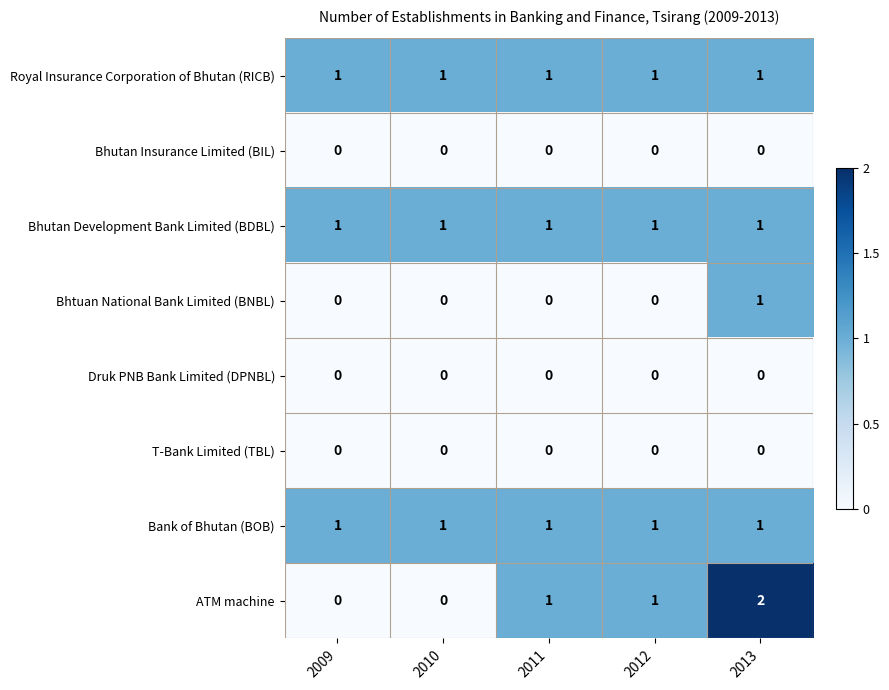

The value of Bhtuan National Bank Limited (BNBL) at 2013 is 1. True or false?

True